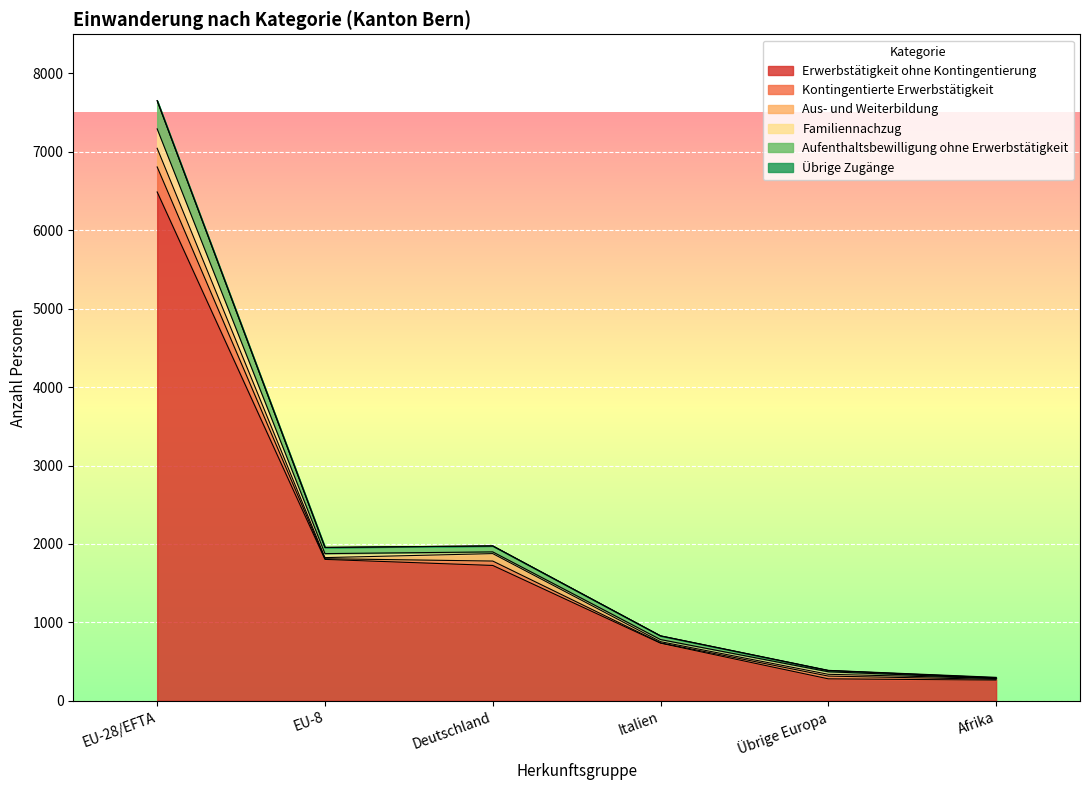

Is the value of Aufenthaltsbewilligung ohne Erwerbstätigkeit at EU-28/EFTA greater than the value of Aus- und Weiterbildung at Übrige Europa?

Yes